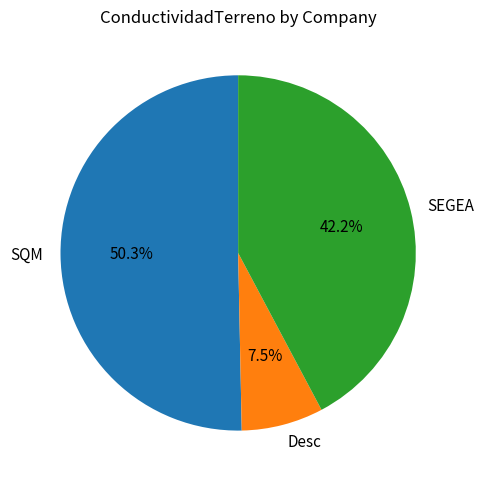

Which slice is the largest?

SQM